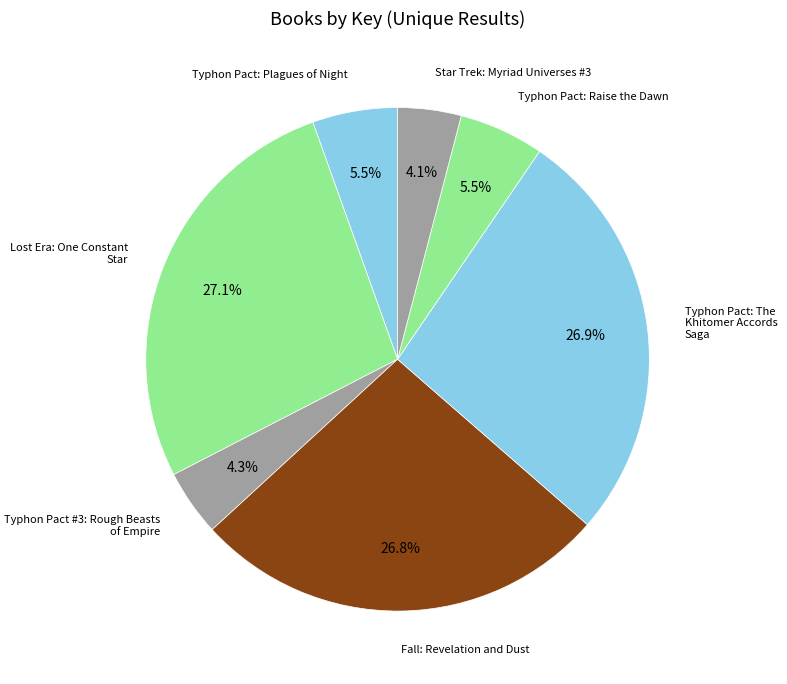

How many slices are in this pie chart?

7